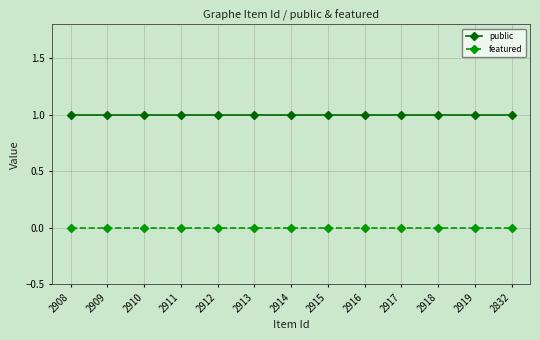

Reading left to right, what are all the values shown in this chart?

public: 2908=1	2909=1	2910=1	2911=1	2912=1	2913=1	2914=1	2915=1	2916=1	2917=1	2918=1	2919=1	2832=1
featured: 2908=0	2909=0	2910=0	2911=0	2912=0	2913=0	2914=0	2915=0	2916=0	2917=0	2918=0	2919=0	2832=0